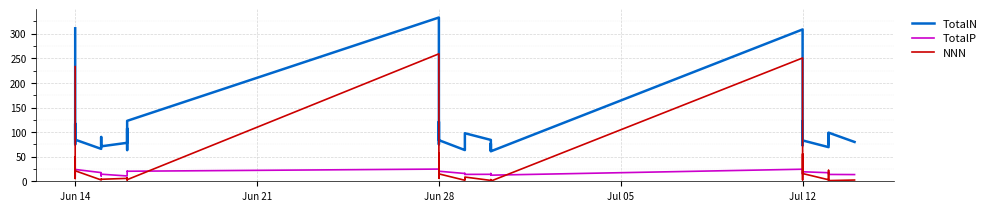

Which series has the widest spread of values?

TotalN